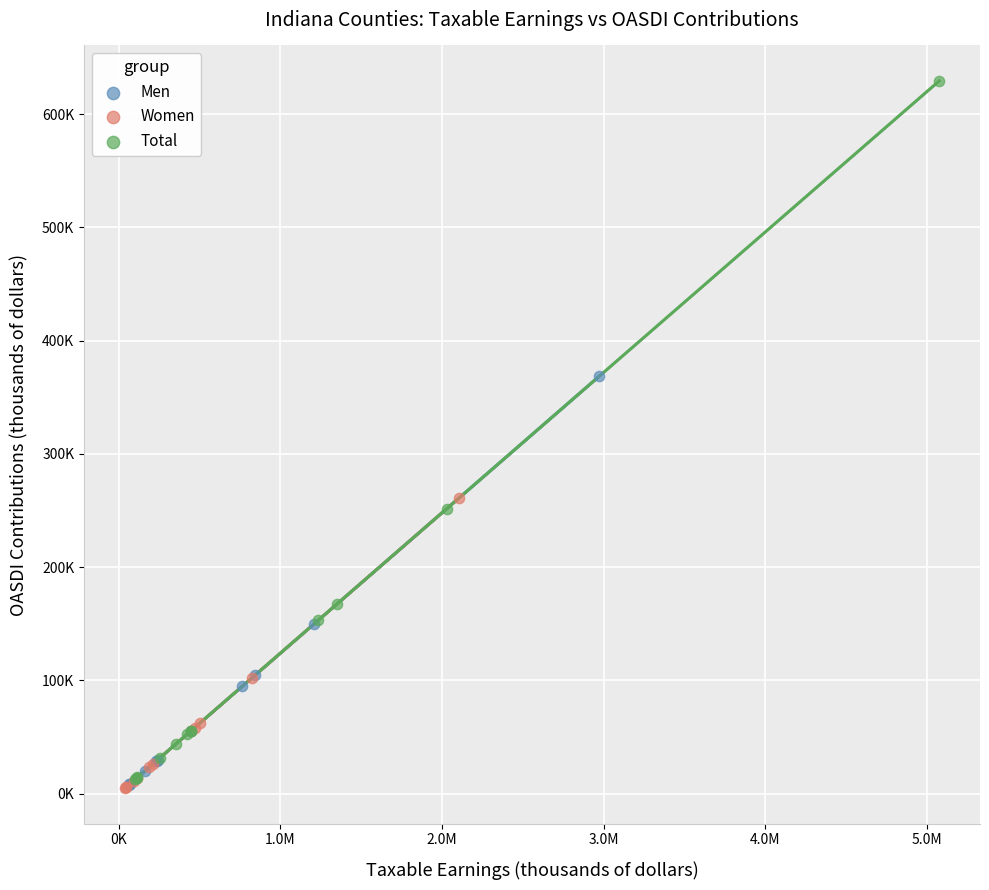

Which series reaches the maximum Y coordinate?

Total